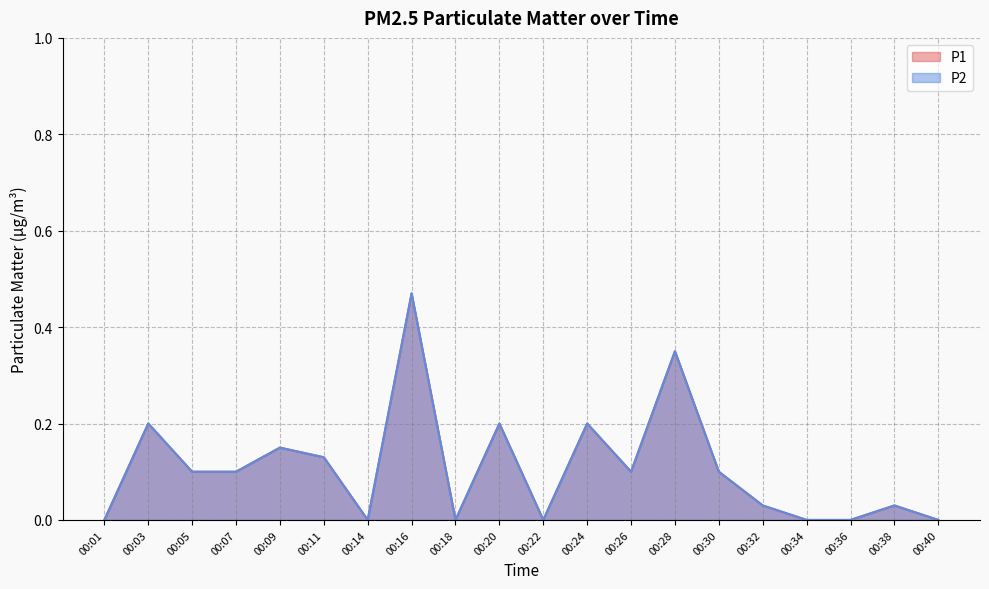

Between 00:01 and 00:40, which is larger?

00:01